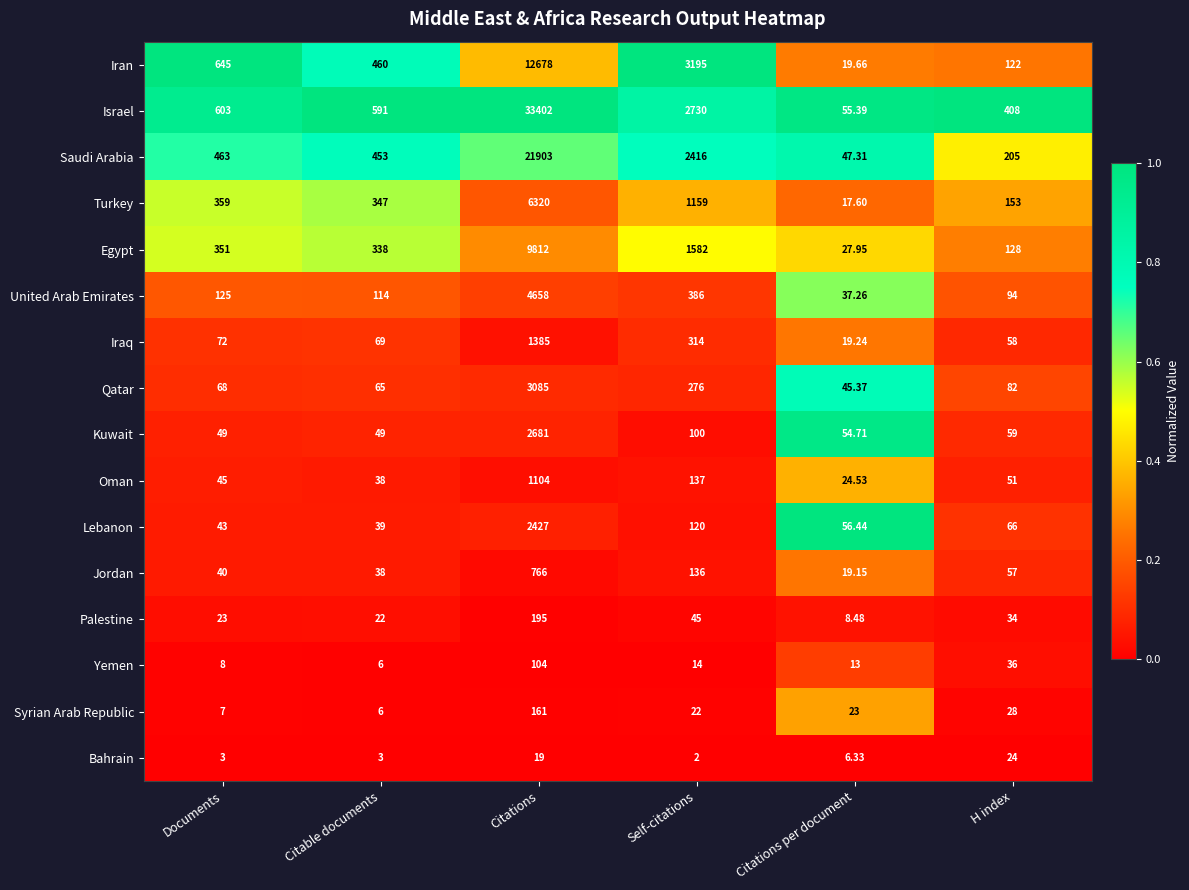

Which series changed the most between Documents and Self-citations?

Iran